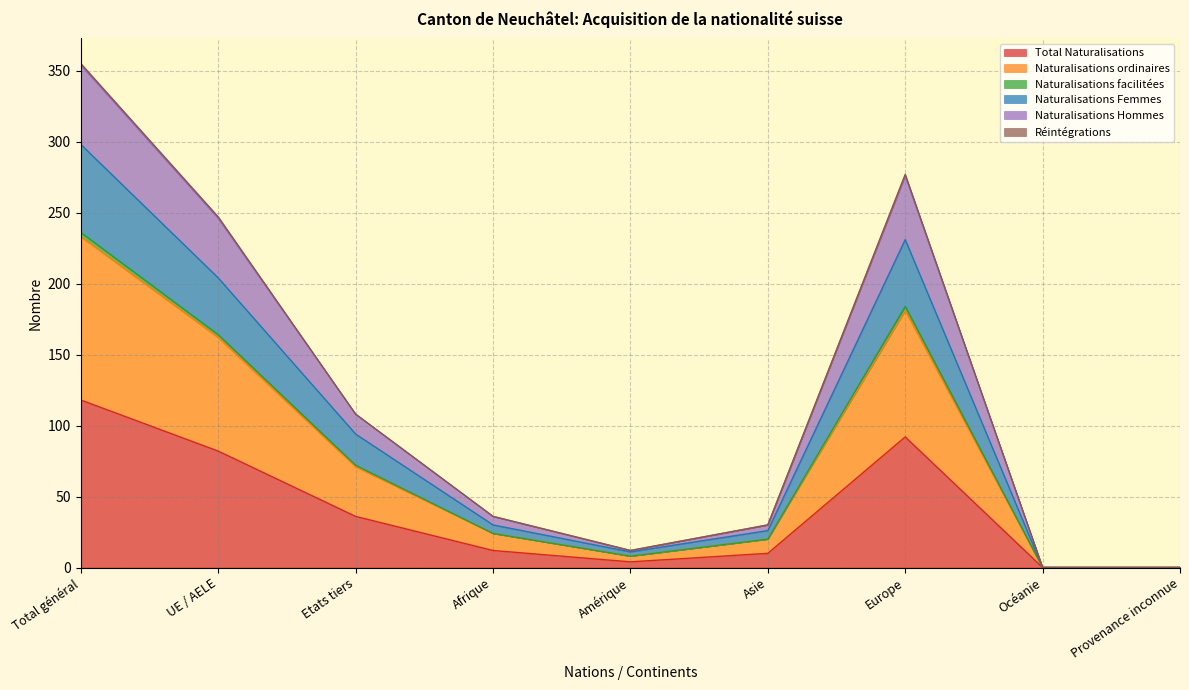

True or false: Total Naturalisations has a value of 49 at Europe.

False